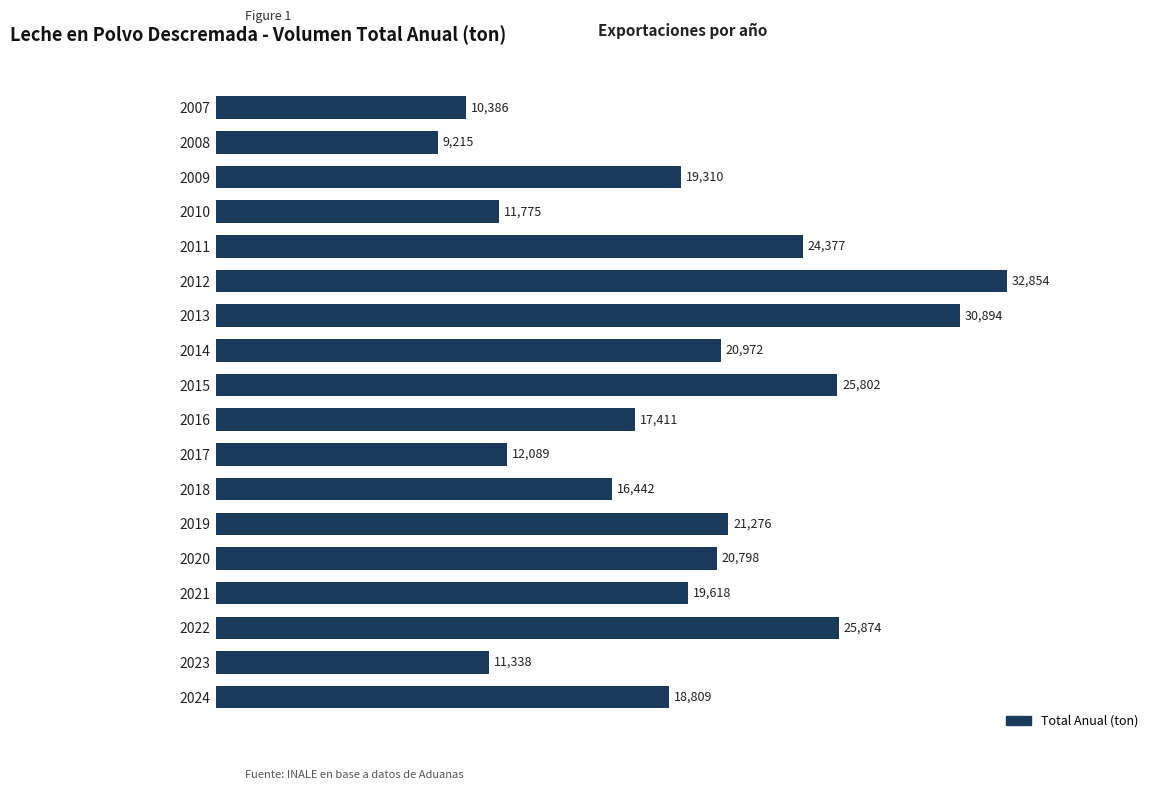

Between 2010 and 2011, which is larger?

2011